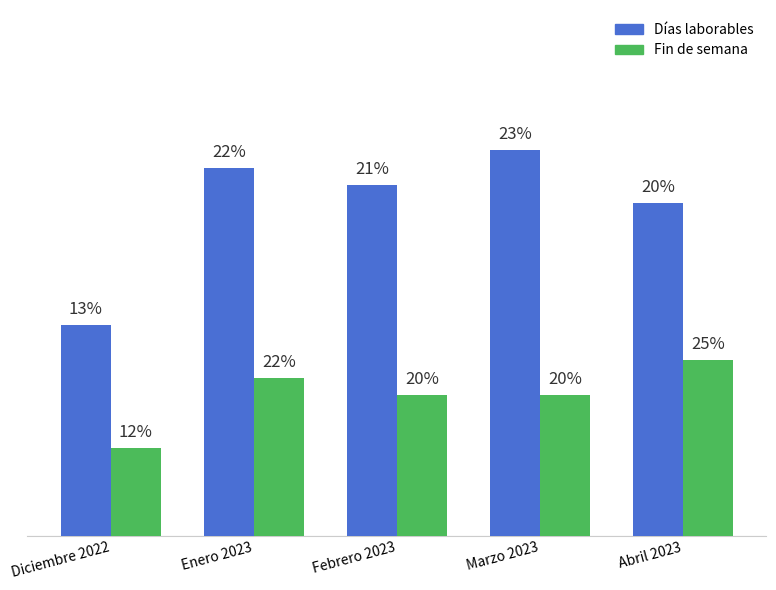

Are the bars horizontal?

No